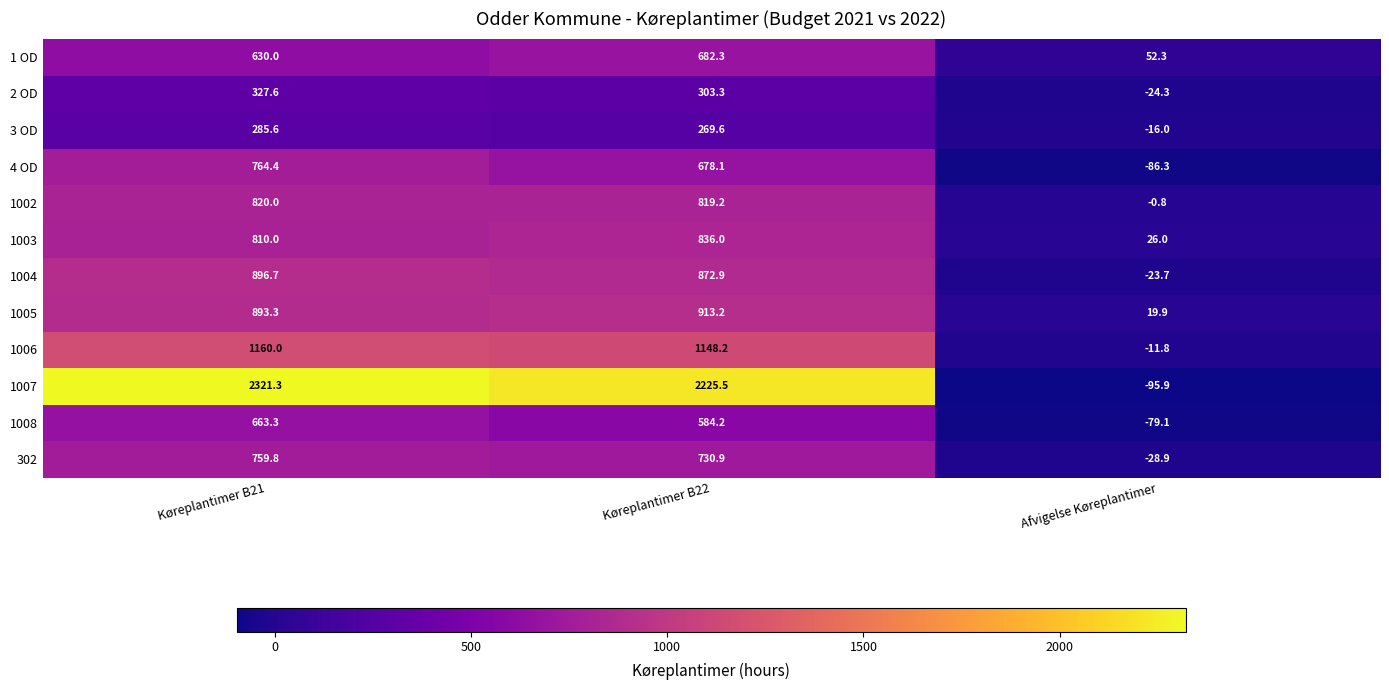

What is the sum of all 1004 values?

1745.9